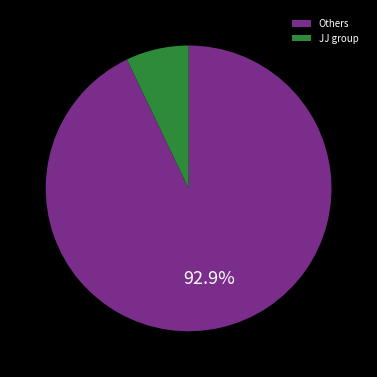

Does JJ group account for over 50% of the chart?

No